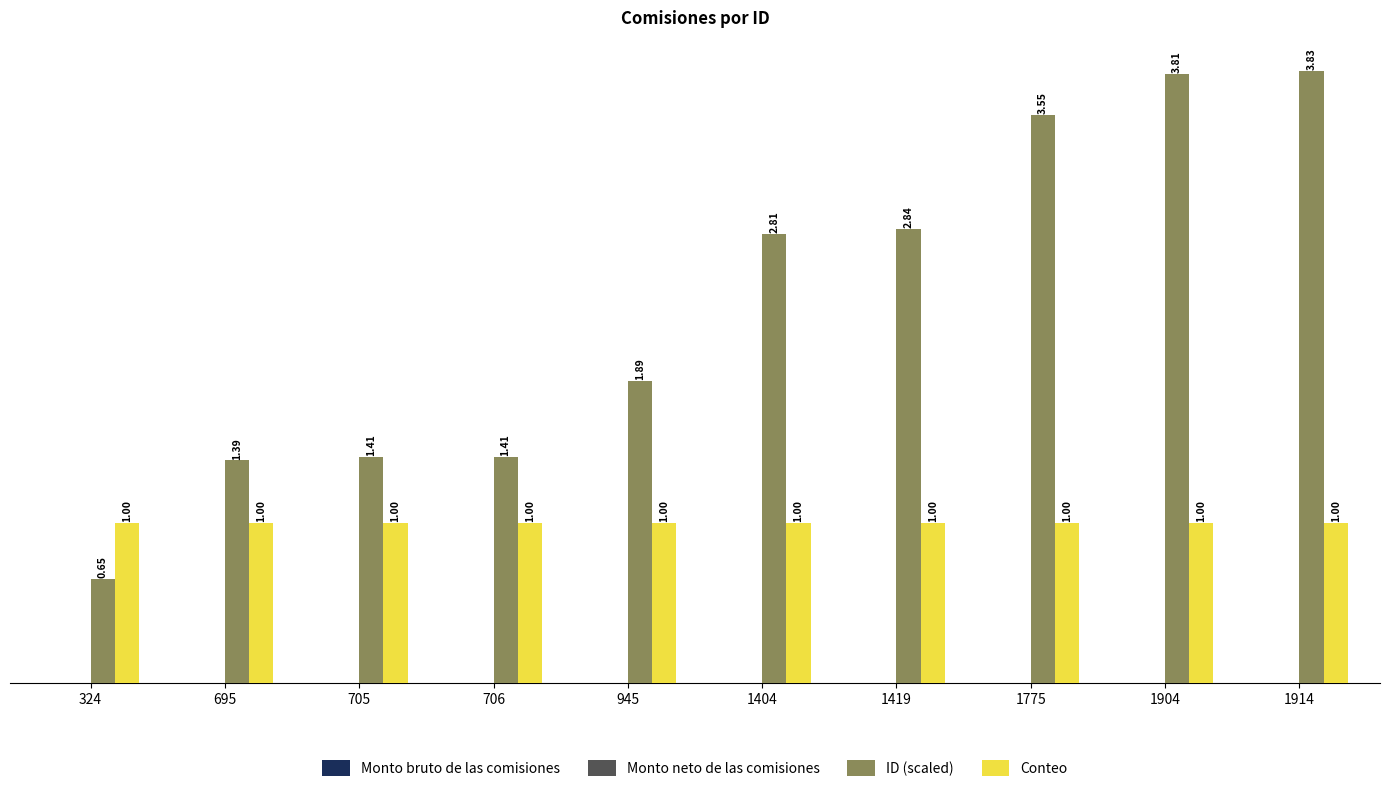

List the series in order of their peak value, highest first.

ID (scaled), Conteo